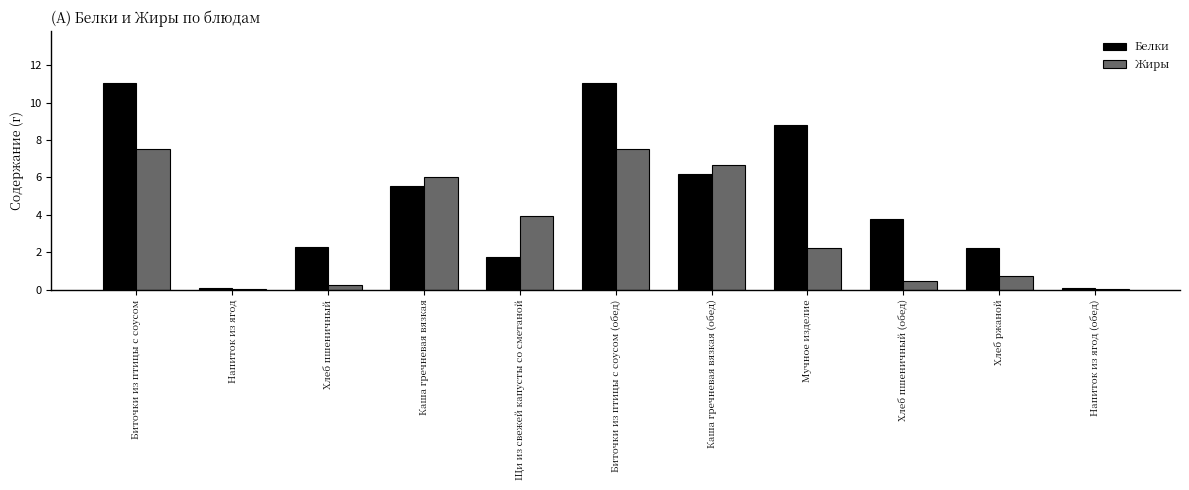

How many data points in Жиры are above 2?

6